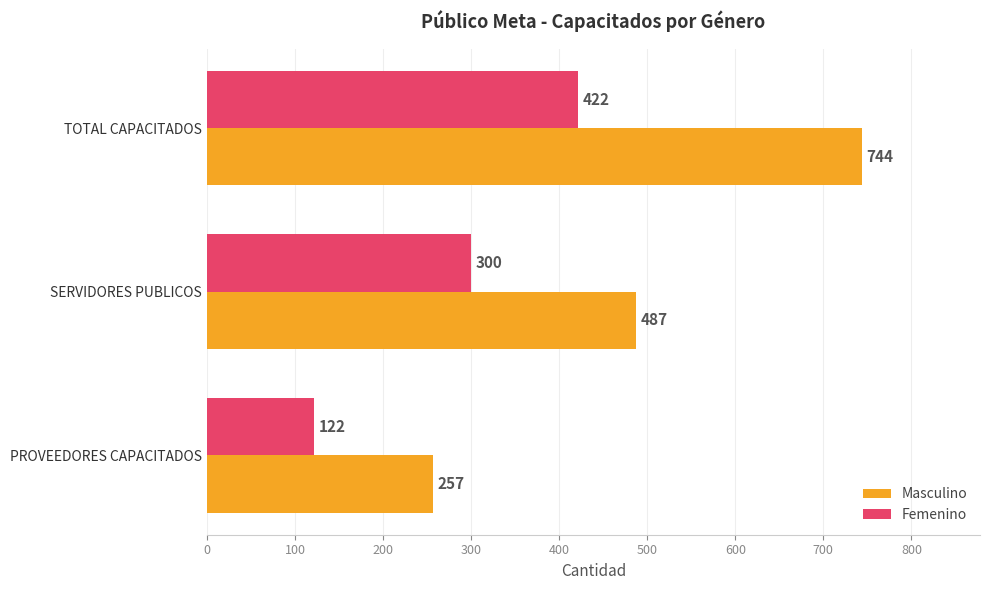

Count the Masculino values in the range 257 to 744.

3